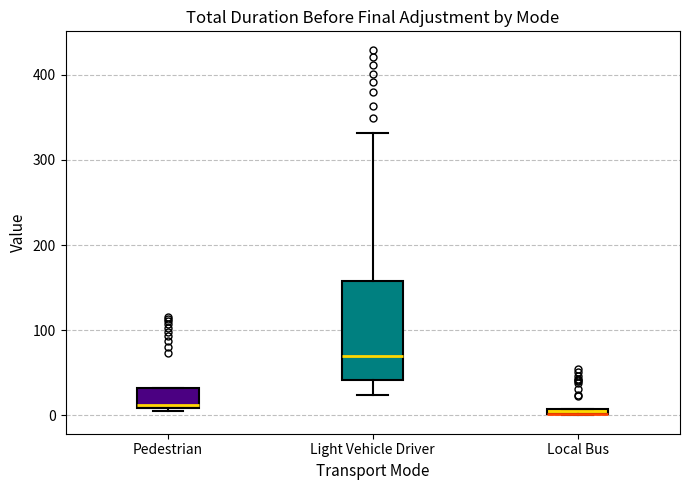

Which box is the tallest, from its lower edge to its upper edge?

Light Vehicle Driver